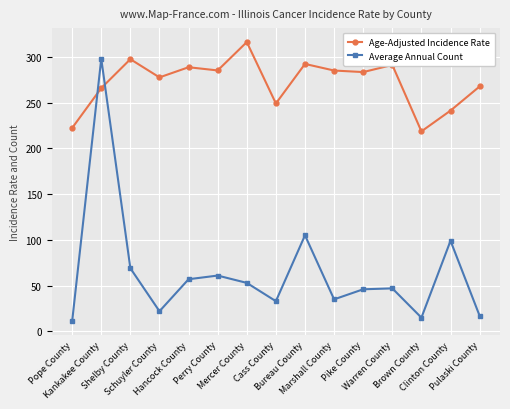

What is the value of the Average Annual Count point at the 15th from the left?

17.0